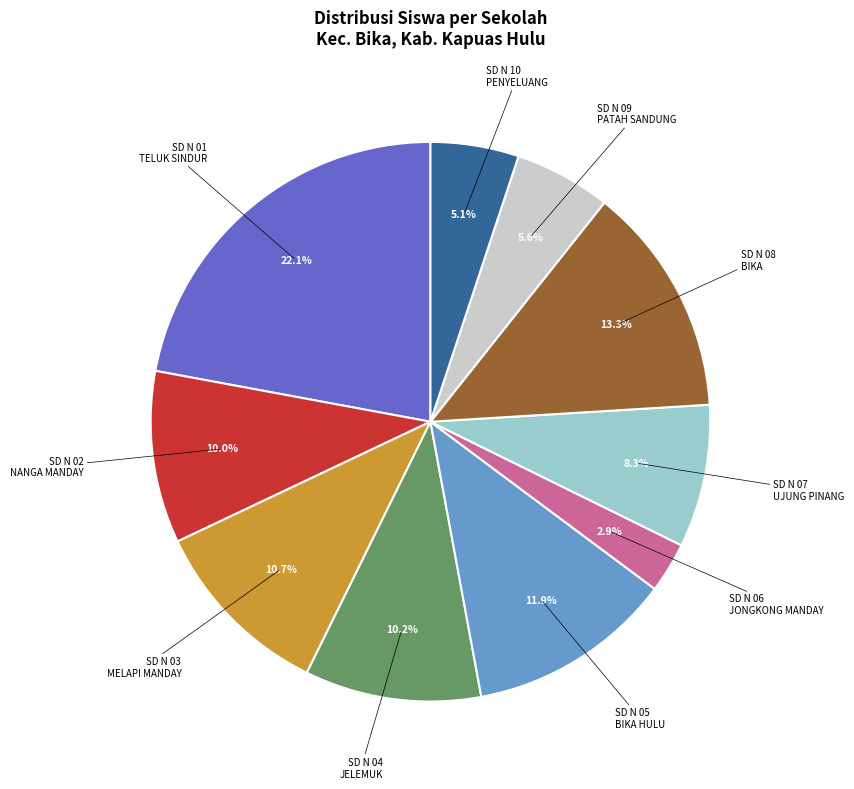

How many slices are in this pie chart?

10